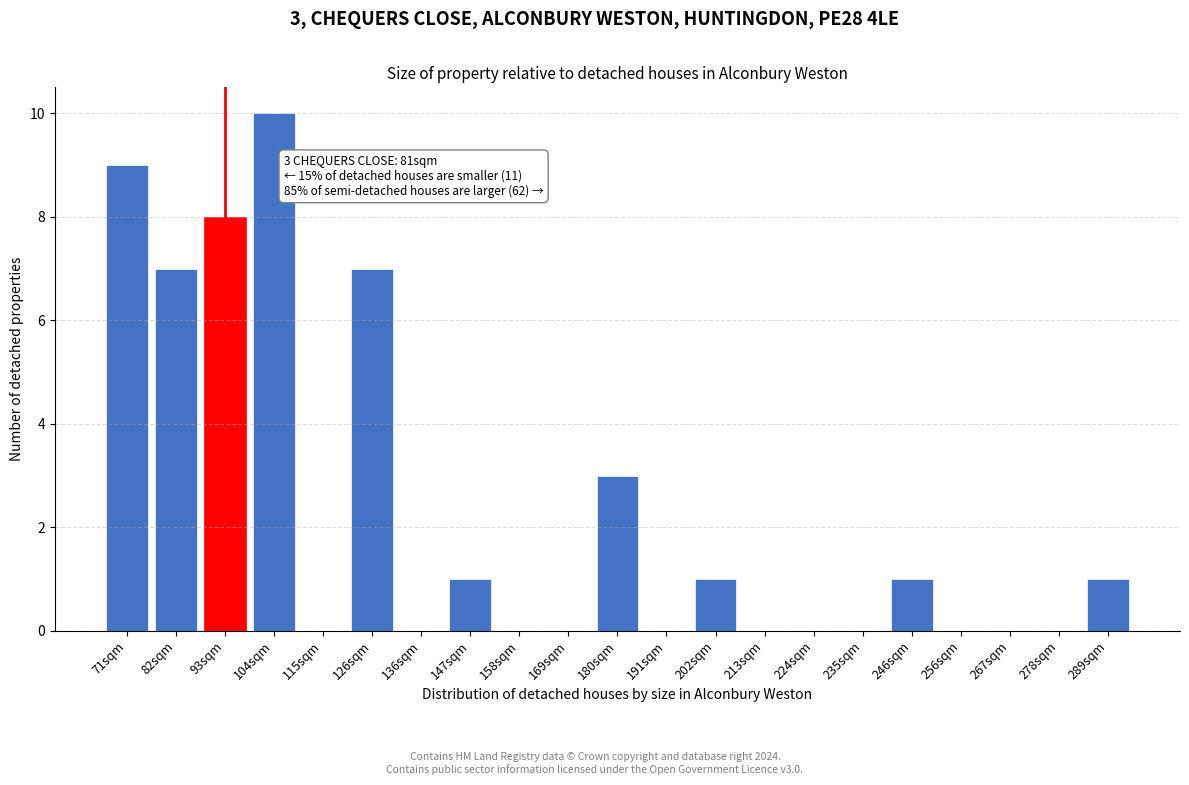

Reading left to right, transcribe all the data shown in this chart.

71sqm=9	82sqm=7	93sqm=8	104sqm=10	115sqm=0	126sqm=7	136sqm=0	147sqm=1	158sqm=0	169sqm=0	180sqm=3	191sqm=0	202sqm=1	213sqm=0	224sqm=0	235sqm=0	246sqm=1	256sqm=0	267sqm=0	278sqm=0	289sqm=1